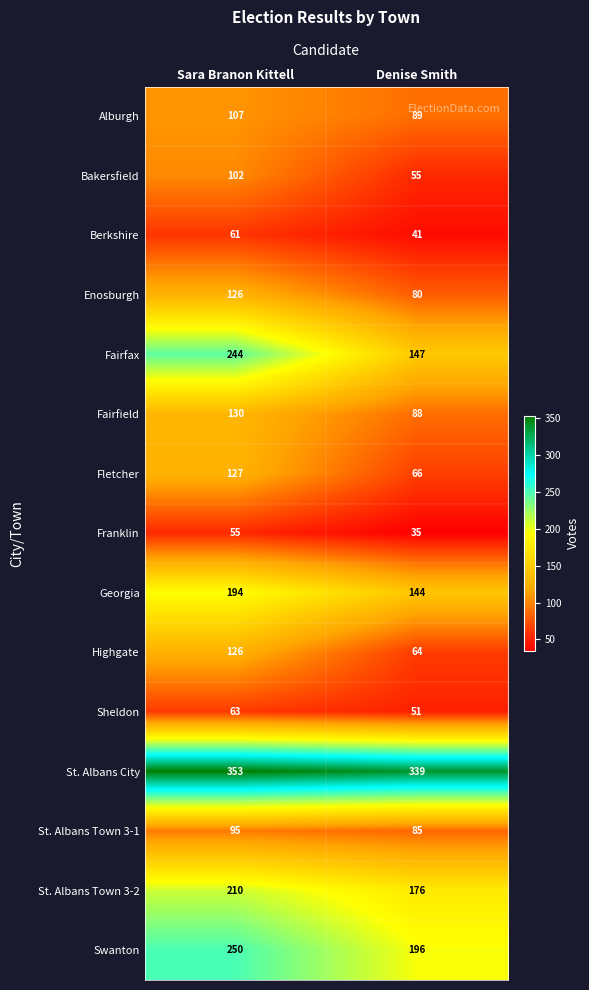

What is the maximum value shown in the chart?

353